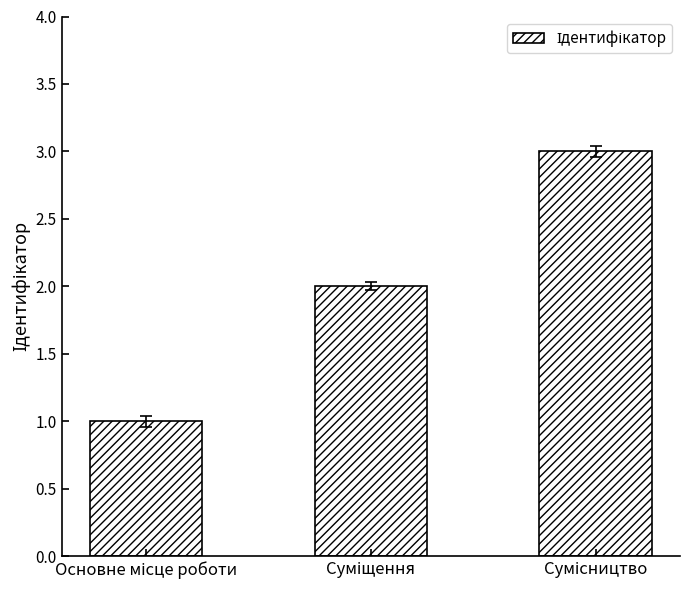

What is the sum of all values?

6